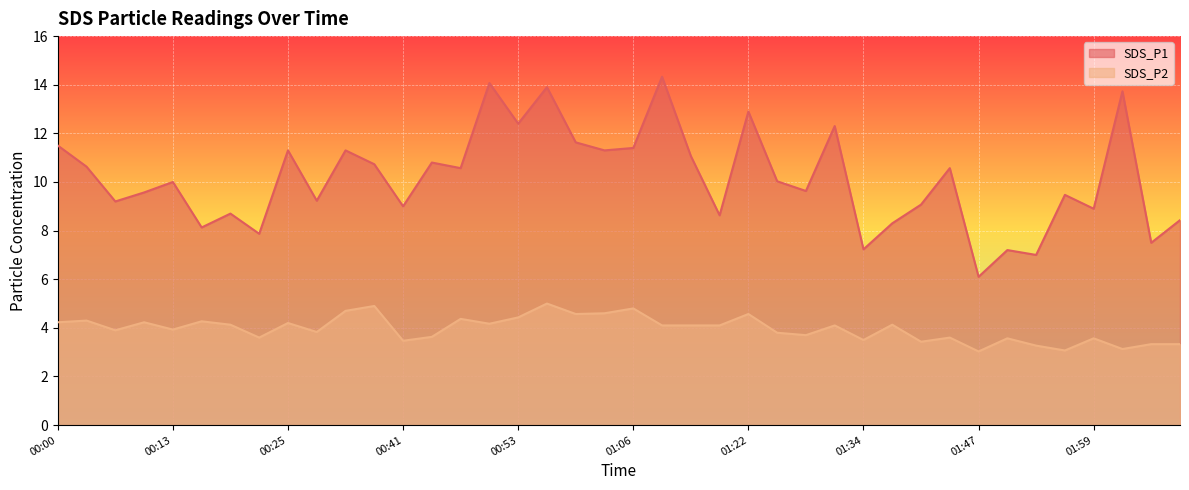

What is the difference between the second highest and minimum values in the SDS_P1 series?

8.0